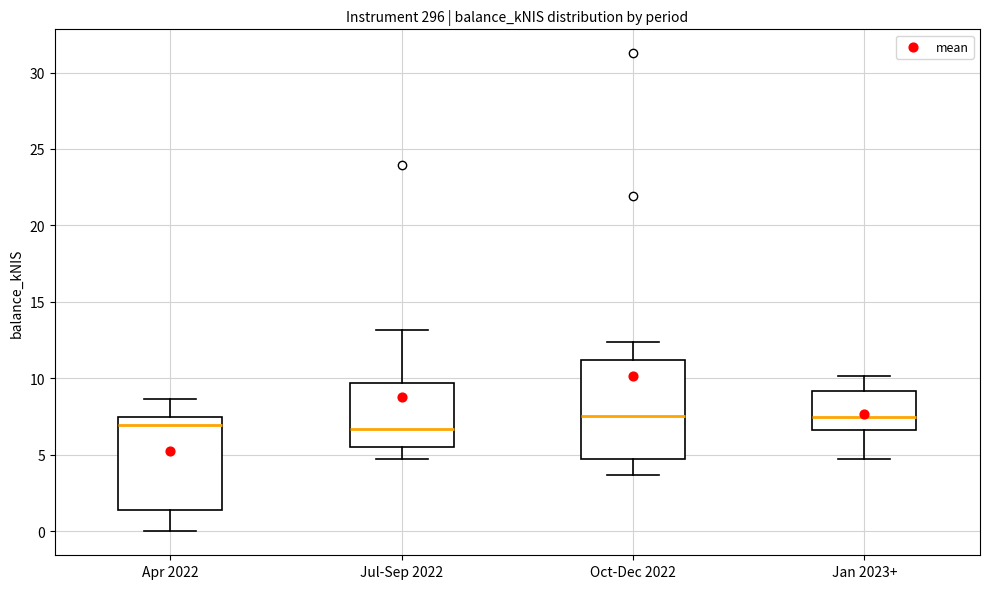

Where is the upper edge of the box for Jan 2023+ on the y-axis? The values are not printed on the chart, so give them approximately, as read against the axis.

9.0